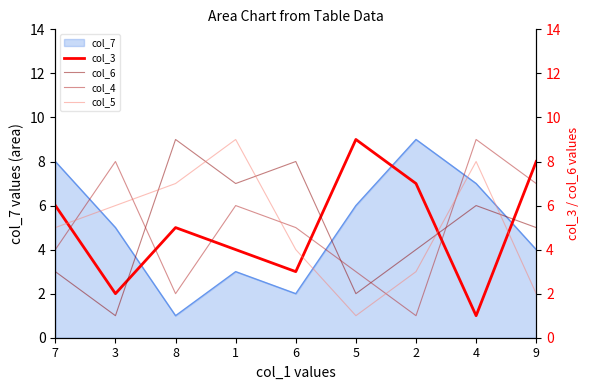

List the labels in order of col_7 value, largest first.

2, 7, 4, 5, 3, 9, 1, 6, 8